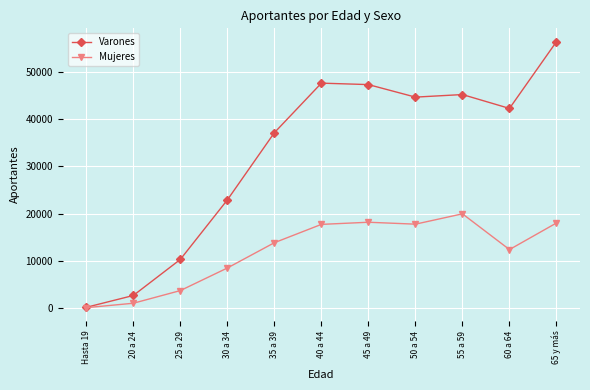

The value of Mujeres at 55 a 59 is 19935. True or false?

True